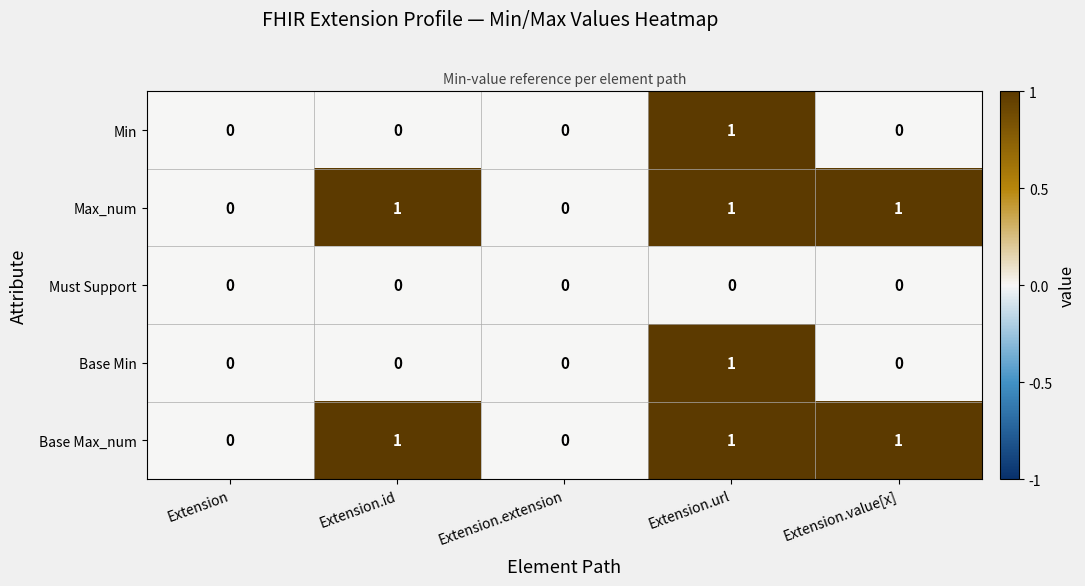

What is the sum of all Max_num values?

3